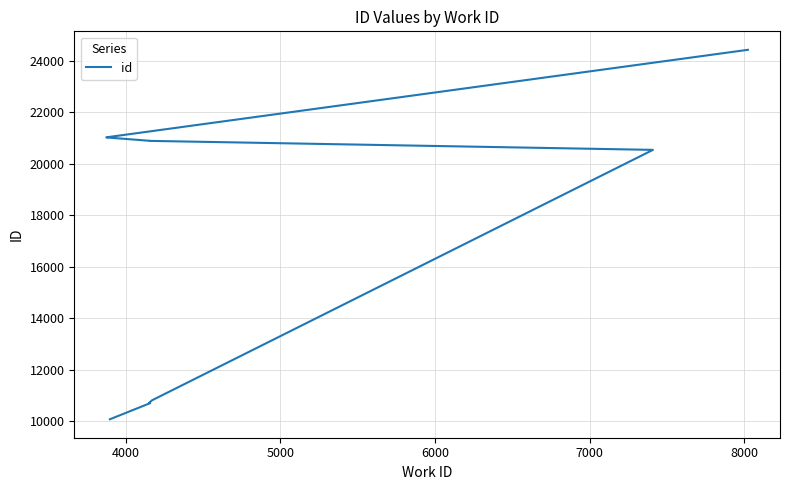

What is the difference between the second highest and minimum values?

10948